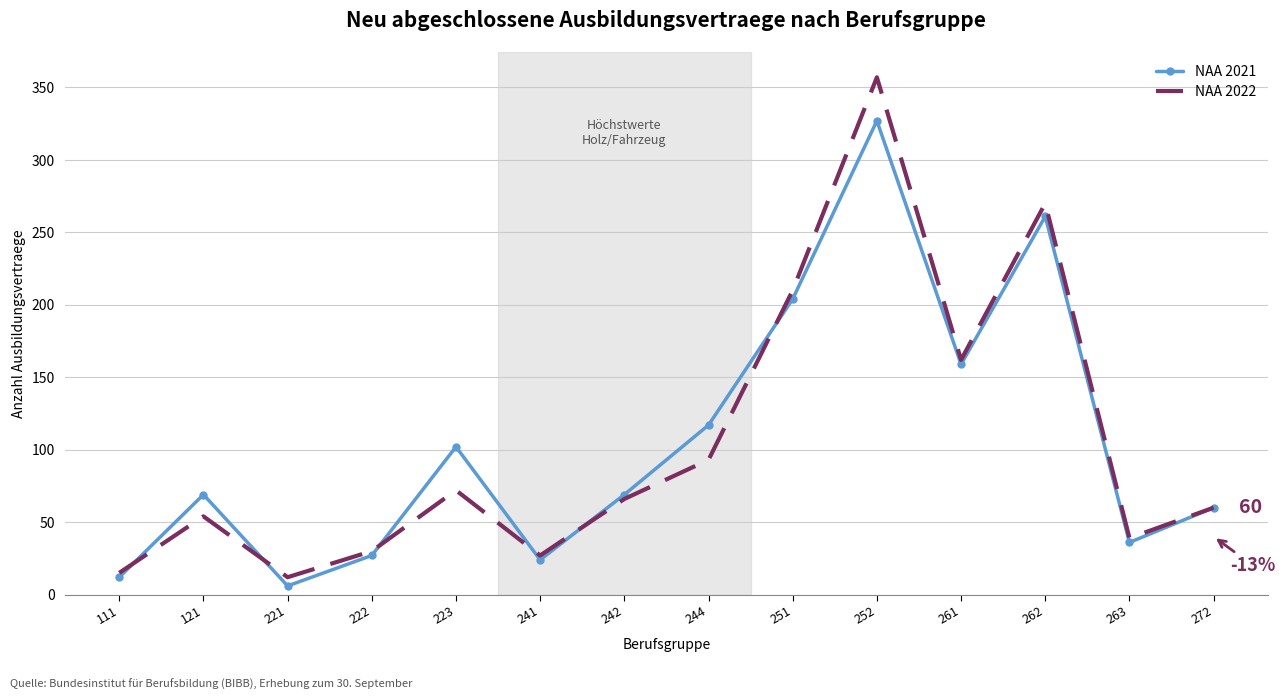

Is it true that NAA 2022 equals 12 at 263?

False